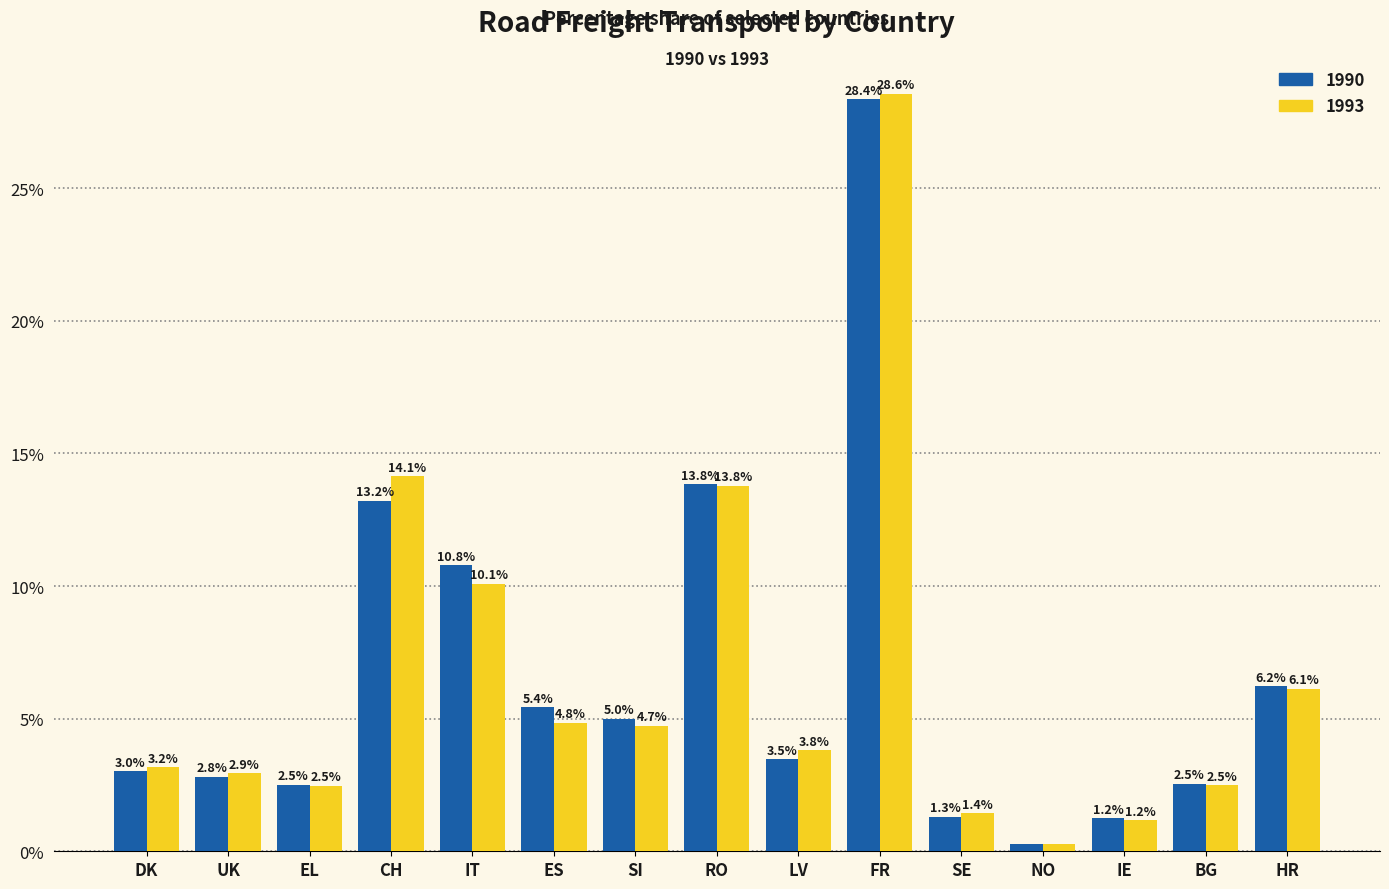

At which label is 1993 closest to 14?

CH